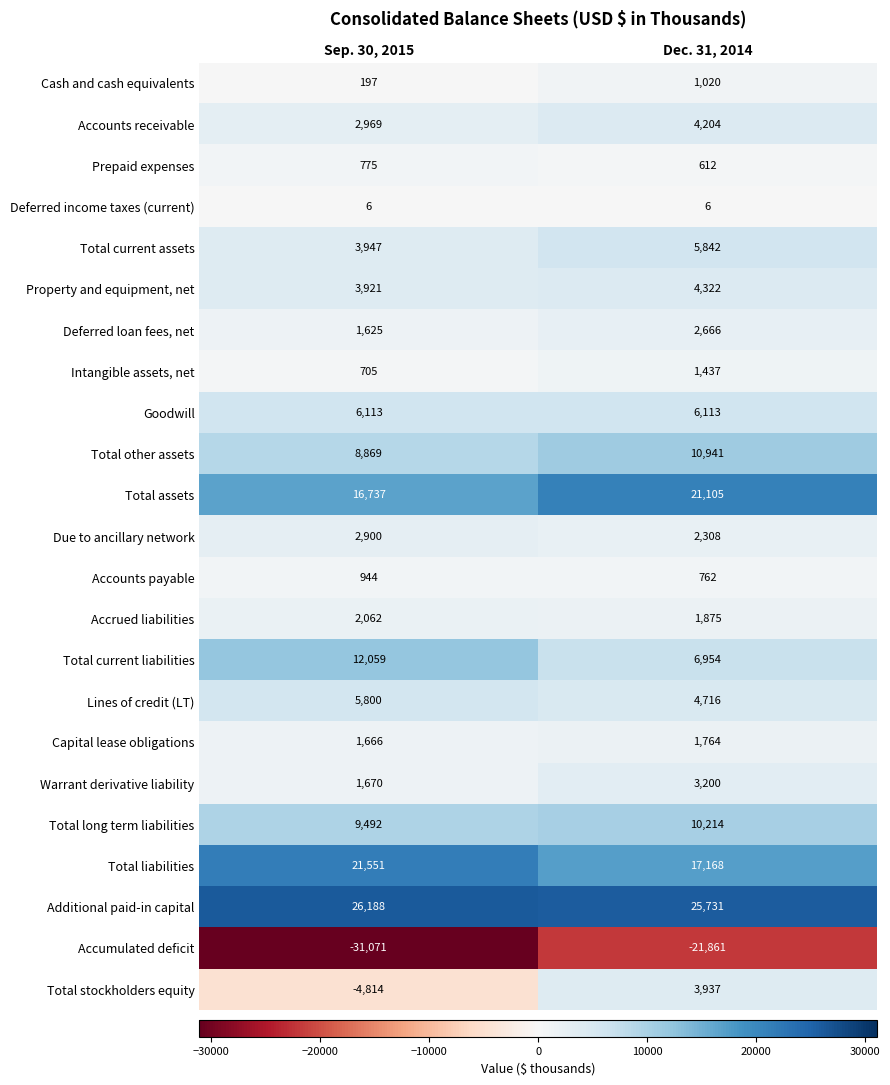

Between Sep. 30, 2015 and Dec. 31, 2014, which series saw the biggest shift?

Accumulated deficit